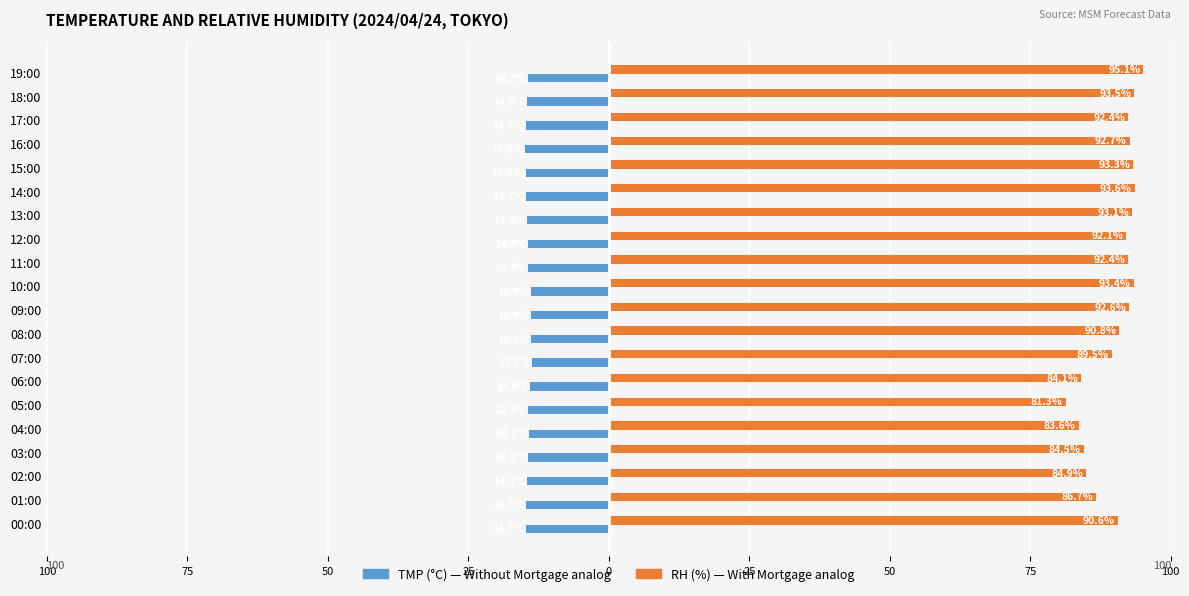

The value of RH (%) at 14:00 is 122.2. True or false?

False